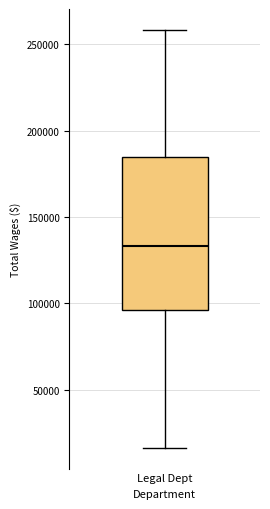

Transcribe this box plot: give where the median line is, the range the box spans, and where the two whiskers end, as read against the y-axis. The values are not printed on the chart, so give them approximately, as read against the axis.

median 135000, box 95000 to 185000, whiskers 15000 to 260000